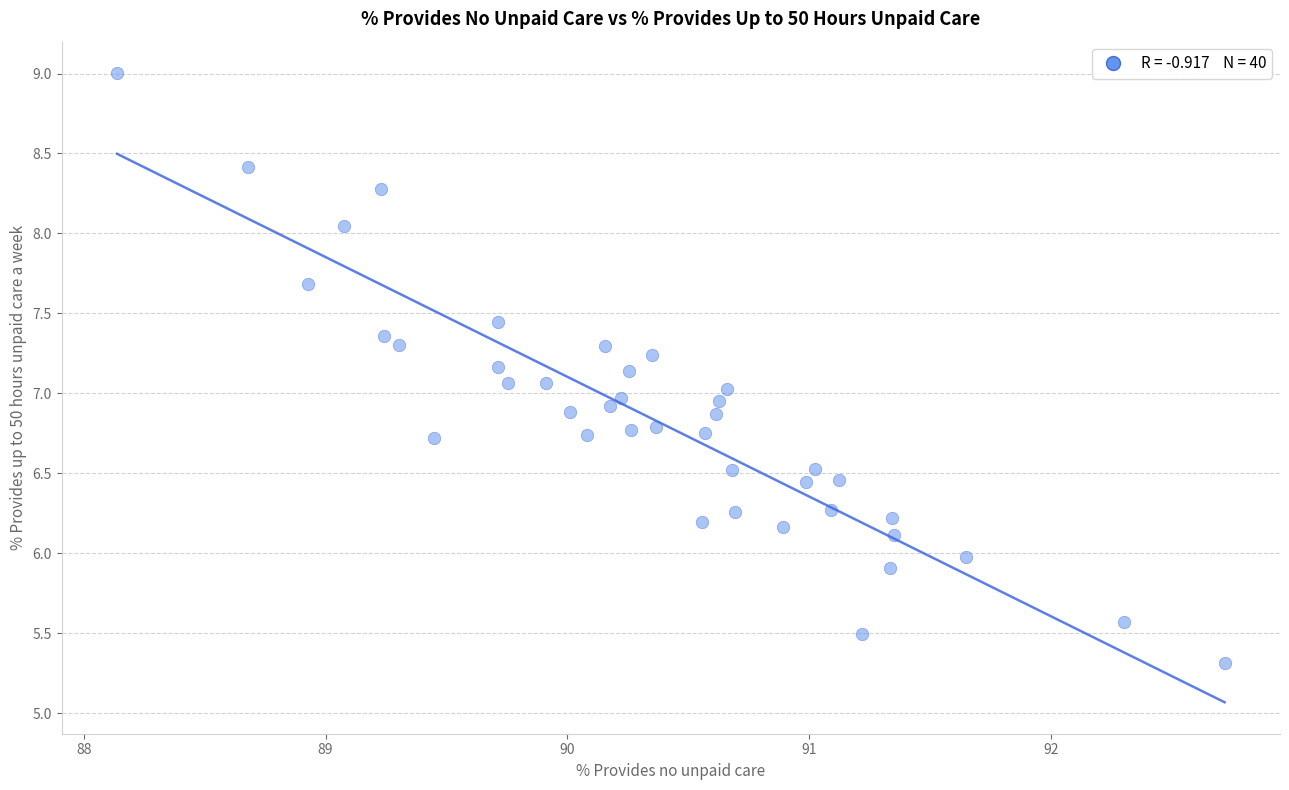

What is the range of Y values (max minus min)?

3.7